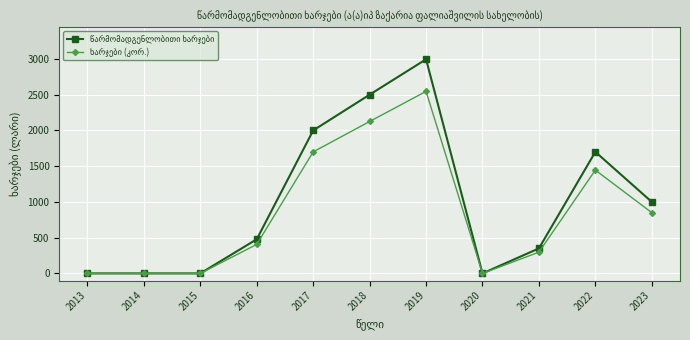

What is the greatest value displayed?

2995.0